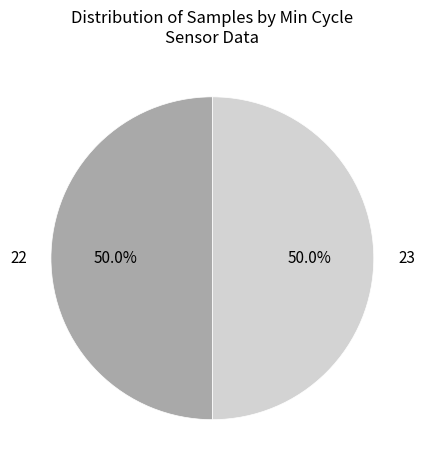

To the nearest percent, what percentage of the pie is 22?

50%